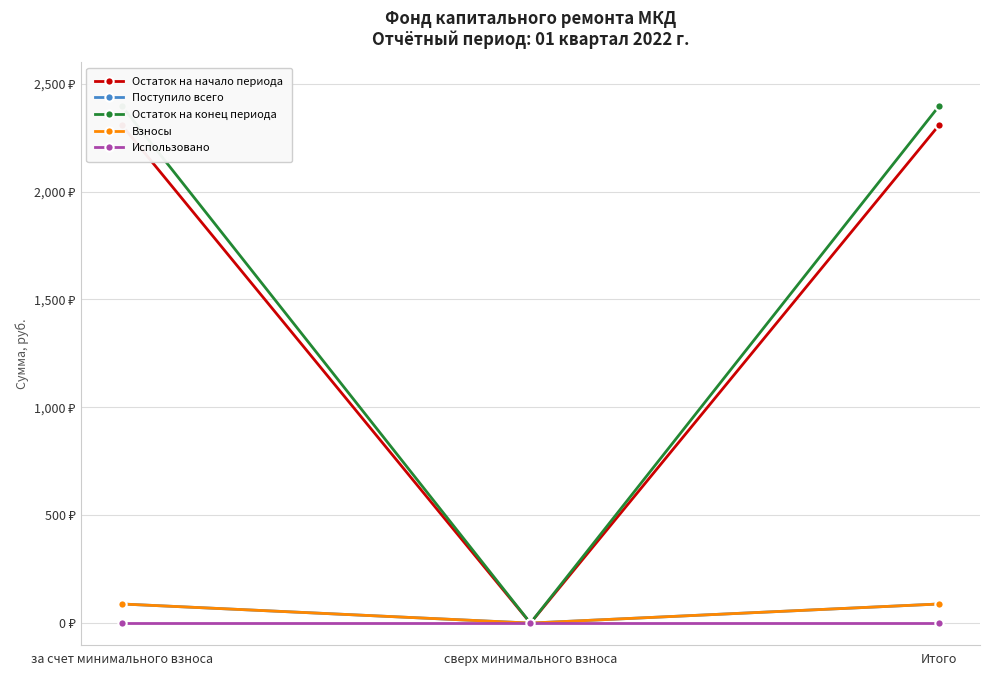

What is the average value of the Взносы series?

59.0